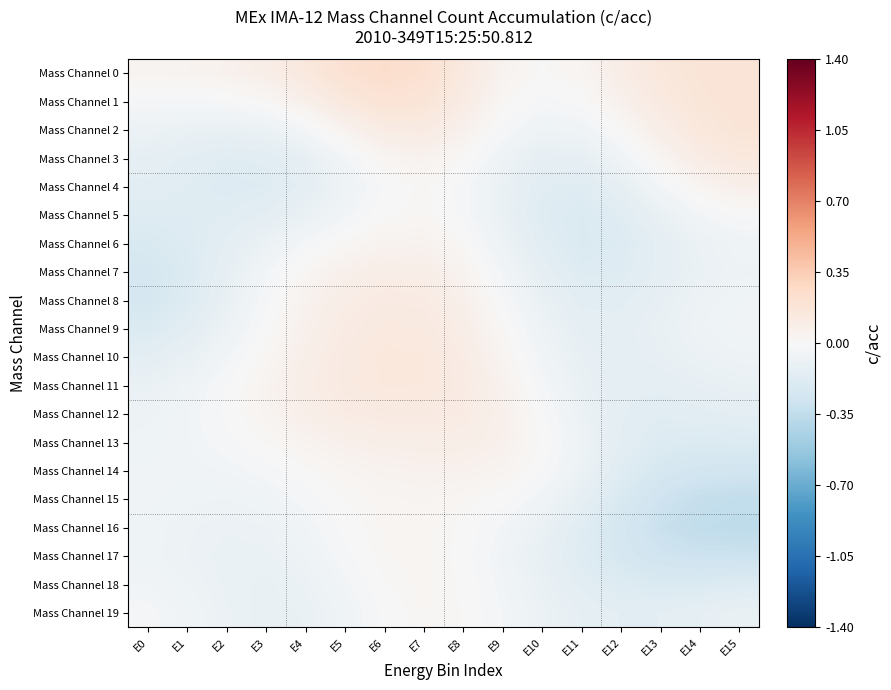

Reading left to right, what are all the values shown in this chart?

Mass Channel 0: E0=0.0	E1=0.0	E2=0.1	E3=0.1	E4=0.1	E5=0.2	E6=0.2	E7=0.2	E8=0.1	E9=0.0	E10=0.0	E11=0.0	E12=0.1	E13=0.1	E14=0.2	E15=0.2
Mass Channel 1: E0=-0.0	E1=-0.0	E2=-0.0	E3=0.0	E4=0.1	E5=0.1	E6=0.2	E7=0.2	E8=0.1	E9=0.0	E10=-0.0	E11=0.0	E12=0.1	E13=0.1	E14=0.2	E15=0.2
Mass Channel 2: E0=-0.1	E1=-0.1	E2=-0.1	E3=-0.1	E4=-0.0	E5=0.0	E6=0.1	E7=0.1	E8=0.1	E9=-0.0	E10=-0.1	E11=-0.1	E12=0.0	E13=0.1	E14=0.1	E15=0.2
Mass Channel 3: E0=-0.1	E1=-0.1	E2=-0.2	E3=-0.2	E4=-0.1	E5=-0.0	E6=0.0	E7=0.1	E8=0.0	E9=-0.1	E10=-0.1	E11=-0.1	E12=-0.1	E13=0.0	E14=0.1	E15=0.1
Mass Channel 4: E0=-0.1	E1=-0.2	E2=-0.2	E3=-0.2	E4=-0.1	E5=-0.1	E6=-0.0	E7=0.0	E8=-0.0	E9=-0.1	E10=-0.2	E11=-0.2	E12=-0.1	E13=-0.0	E14=0.0	E15=0.1
Mass Channel 5: E0=-0.2	E1=-0.2	E2=-0.2	E3=-0.1	E4=-0.1	E5=-0.0	E6=0.0	E7=0.0	E8=-0.0	E9=-0.1	E10=-0.2	E11=-0.2	E12=-0.2	E13=-0.1	E14=-0.0	E15=-0.0
Mass Channel 6: E0=-0.2	E1=-0.2	E2=-0.1	E3=-0.1	E4=-0.0	E5=0.0	E6=0.0	E7=0.1	E8=0.0	E9=-0.1	E10=-0.2	E11=-0.2	E12=-0.2	E13=-0.1	E14=-0.1	E15=-0.1
Mass Channel 7: E0=-0.2	E1=-0.2	E2=-0.1	E3=-0.0	E4=0.0	E5=0.1	E6=0.1	E7=0.1	E8=0.0	E9=-0.0	E10=-0.1	E11=-0.2	E12=-0.2	E13=-0.1	E14=-0.1	E15=-0.1
Mass Channel 8: E0=-0.2	E1=-0.2	E2=-0.1	E3=-0.0	E4=0.1	E5=0.1	E6=0.1	E7=0.1	E8=0.1	E9=-0.0	E10=-0.1	E11=-0.2	E12=-0.2	E13=-0.1	E14=-0.1	E15=-0.1
Mass Channel 9: E0=-0.2	E1=-0.2	E2=-0.1	E3=0.0	E4=0.1	E5=0.1	E6=0.1	E7=0.1	E8=0.1	E9=0.0	E10=-0.1	E11=-0.1	E12=-0.1	E13=-0.1	E14=-0.1	E15=-0.0
Mass Channel 10: E0=-0.1	E1=-0.1	E2=-0.0	E3=0.0	E4=0.1	E5=0.1	E6=0.1	E7=0.1	E8=0.1	E9=0.0	E10=-0.0	E11=-0.1	E12=-0.1	E13=-0.1	E14=-0.1	E15=-0.1
Mass Channel 11: E0=-0.1	E1=-0.1	E2=-0.0	E3=0.0	E4=0.1	E5=0.1	E6=0.1	E7=0.1	E8=0.1	E9=0.1	E10=-0.0	E11=-0.1	E12=-0.1	E13=-0.1	E14=-0.1	E15=-0.1
Mass Channel 12: E0=-0.1	E1=-0.0	E2=-0.0	E3=0.0	E4=0.1	E5=0.1	E6=0.1	E7=0.1	E8=0.1	E9=0.1	E10=-0.0	E11=-0.1	E12=-0.1	E13=-0.2	E14=-0.2	E15=-0.1
Mass Channel 13: E0=-0.1	E1=-0.0	E2=-0.0	E3=0.0	E4=0.0	E5=0.1	E6=0.1	E7=0.1	E8=0.1	E9=0.1	E10=0.0	E11=-0.1	E12=-0.1	E13=-0.2	E14=-0.2	E15=-0.2
Mass Channel 14: E0=-0.1	E1=-0.1	E2=-0.0	E3=-0.0	E4=0.0	E5=0.0	E6=0.0	E7=0.1	E8=0.1	E9=0.0	E10=-0.0	E11=-0.1	E12=-0.2	E13=-0.2	E14=-0.3	E15=-0.3
Mass Channel 15: E0=-0.1	E1=-0.1	E2=-0.1	E3=-0.1	E4=-0.0	E5=0.0	E6=0.0	E7=0.0	E8=0.0	E9=-0.0	E10=-0.0	E11=-0.1	E12=-0.2	E13=-0.3	E14=-0.3	E15=-0.3
Mass Channel 16: E0=-0.1	E1=-0.1	E2=-0.1	E3=-0.1	E4=-0.0	E5=-0.0	E6=0.0	E7=0.0	E8=0.0	E9=-0.0	E10=-0.1	E11=-0.2	E12=-0.2	E13=-0.3	E14=-0.3	E15=-0.4
Mass Channel 17: E0=-0.1	E1=-0.1	E2=-0.1	E3=-0.1	E4=-0.1	E5=-0.0	E6=0.0	E7=0.0	E8=0.0	E9=-0.0	E10=-0.1	E11=-0.2	E12=-0.2	E13=-0.3	E14=-0.3	E15=-0.3
Mass Channel 18: E0=-0.0	E1=-0.1	E2=-0.1	E3=-0.1	E4=-0.1	E5=-0.0	E6=0.0	E7=0.0	E8=0.0	E9=-0.0	E10=-0.1	E11=-0.1	E12=-0.2	E13=-0.2	E14=-0.2	E15=-0.2
Mass Channel 19: E0=-0.0	E1=-0.1	E2=-0.1	E3=-0.1	E4=-0.1	E5=-0.1	E6=-0.0	E7=0.0	E8=0.0	E9=-0.0	E10=-0.1	E11=-0.1	E12=-0.1	E13=-0.1	E14=-0.1	E15=-0.1